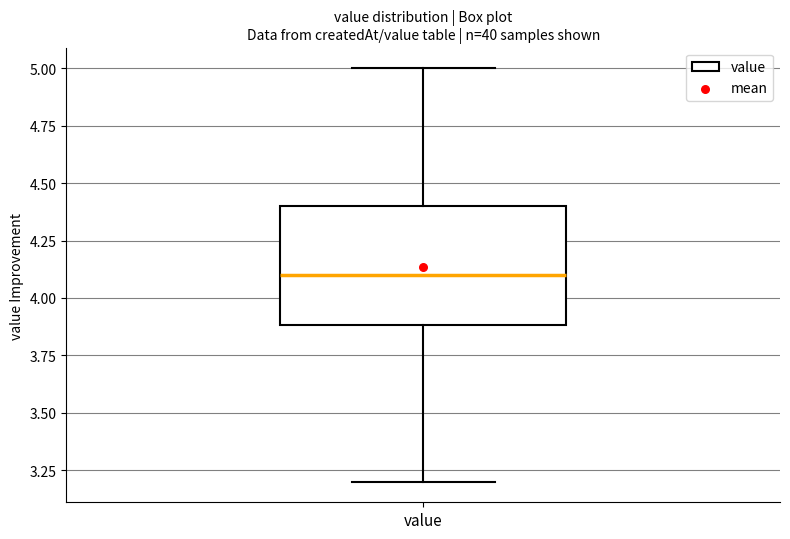

Read this box plot against the y-axis: the position of the median line, the range covered by the box, and the ends of both whiskers. The values are not printed on the chart, so give them approximately, as read against the axis.

median 4.1, box 3.9 to 4.4, whiskers 3.2 to 5.0